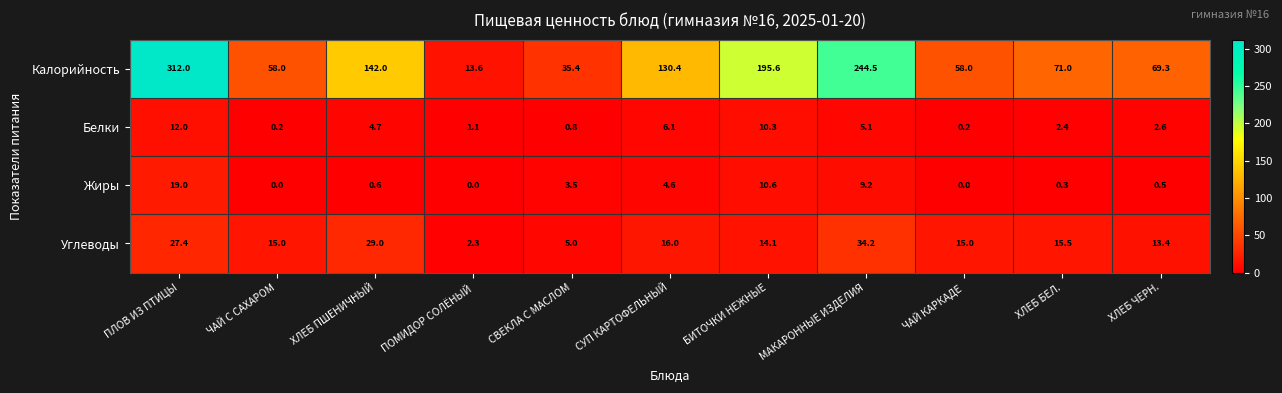

Rank the series at ПЛОВ ИЗ ПТИЦЫ from highest to lowest value.

Калорийность, Углеводы, Жиры, Белки